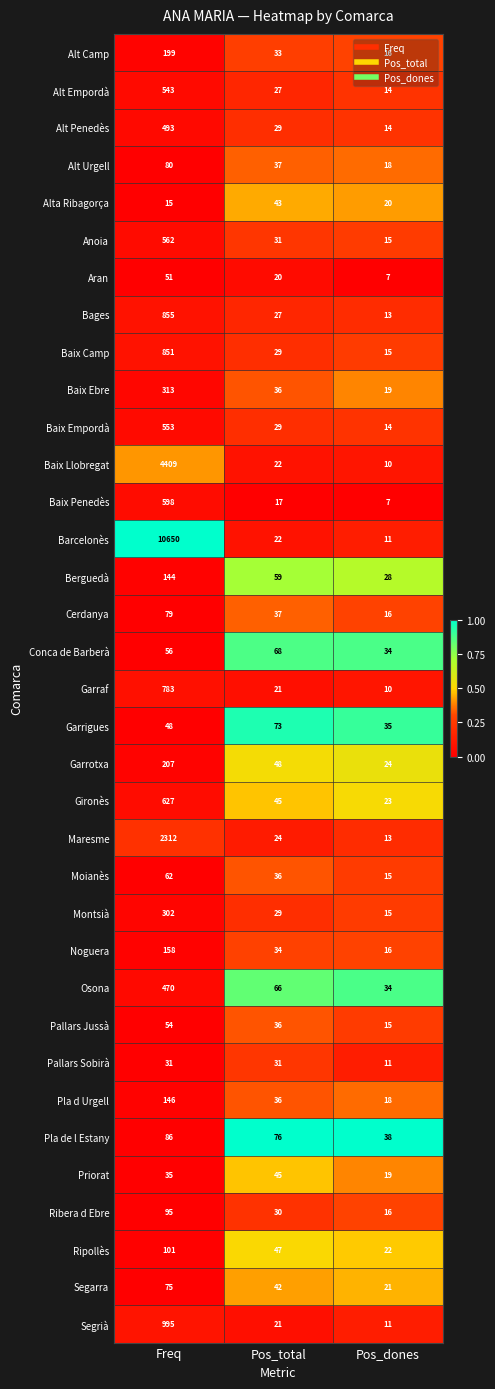

How many distinct data groups are displayed?

35